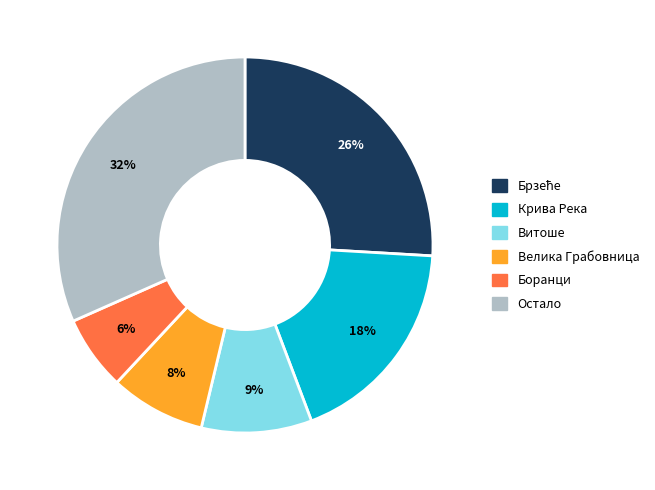

To the nearest percent, what is the average slice percentage?

17%